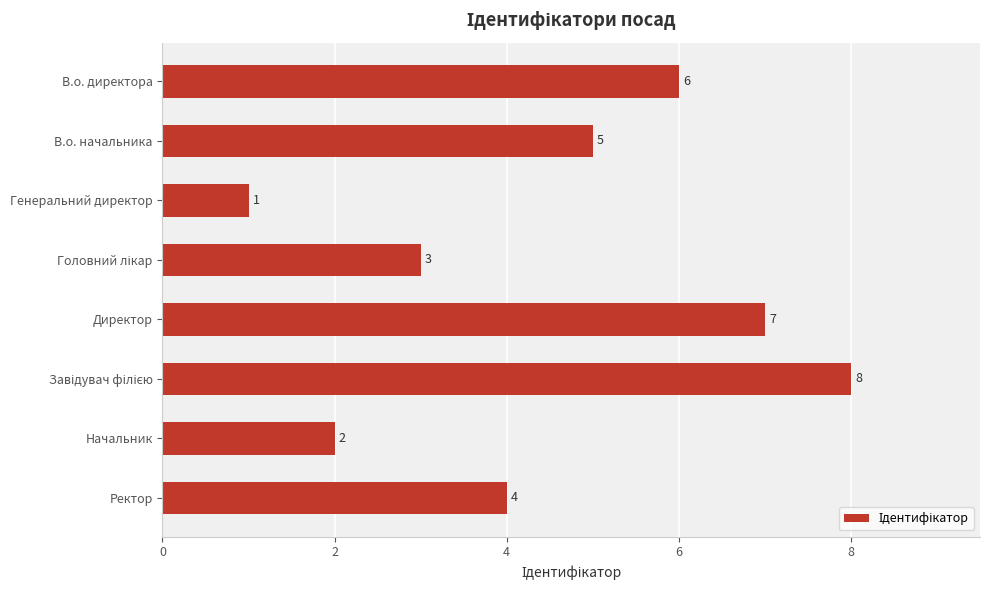

What is the smallest value displayed?

1